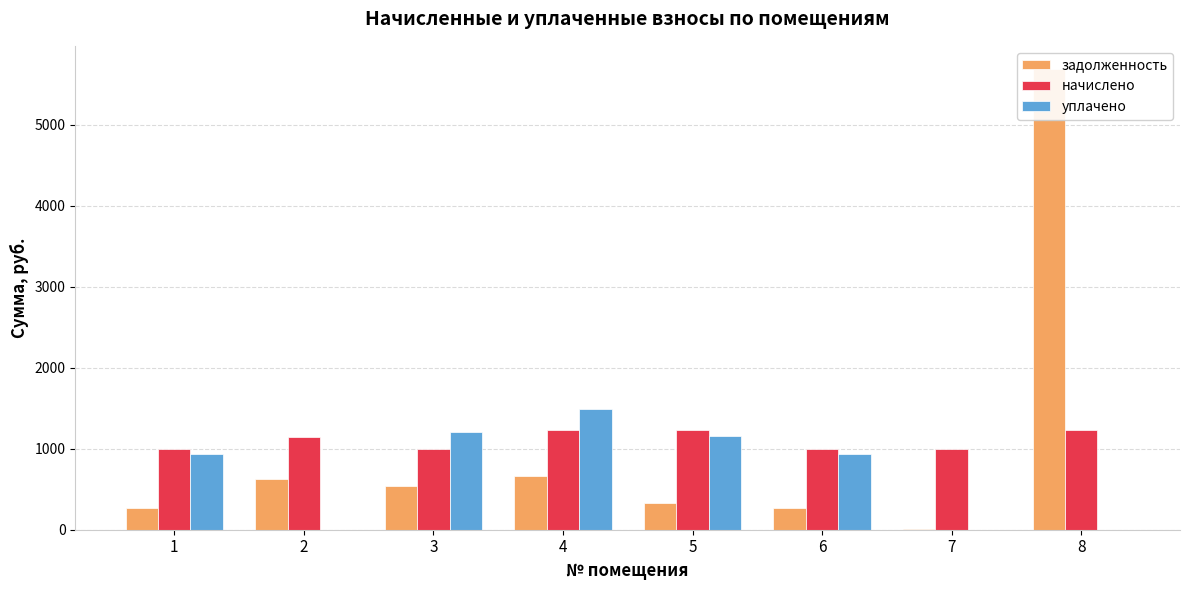

What is the sum of the начислено values at 3 and 7?

1996.8